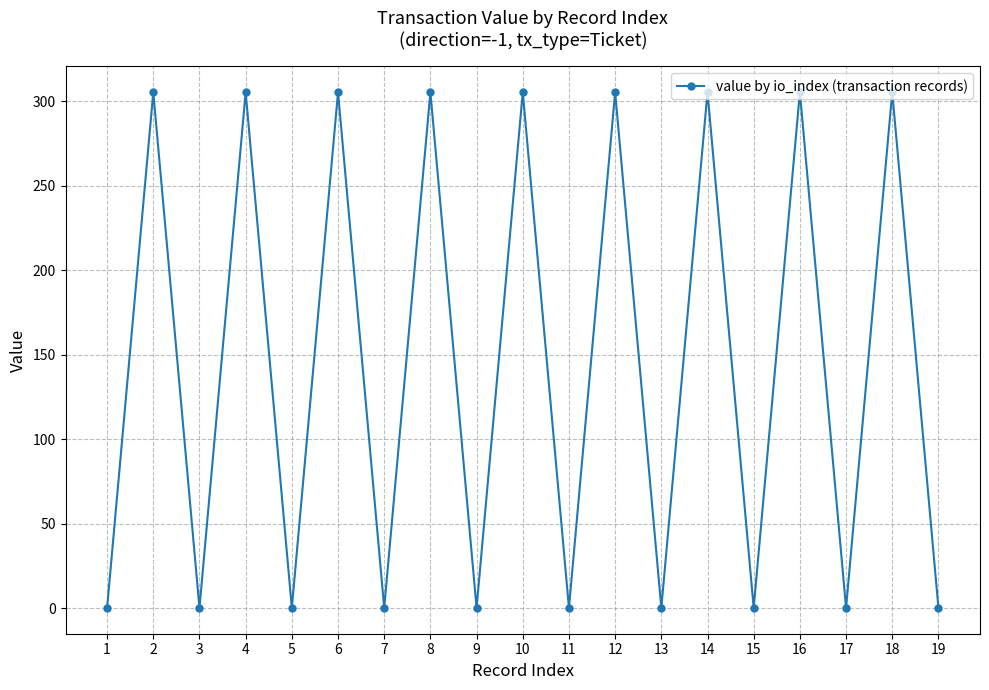

What is the sum of all values?

2749.0